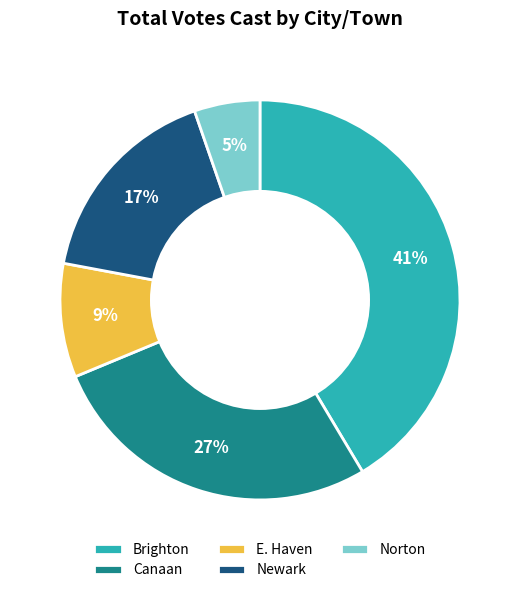

Is the sum of Newark and Norton greater than half?

No